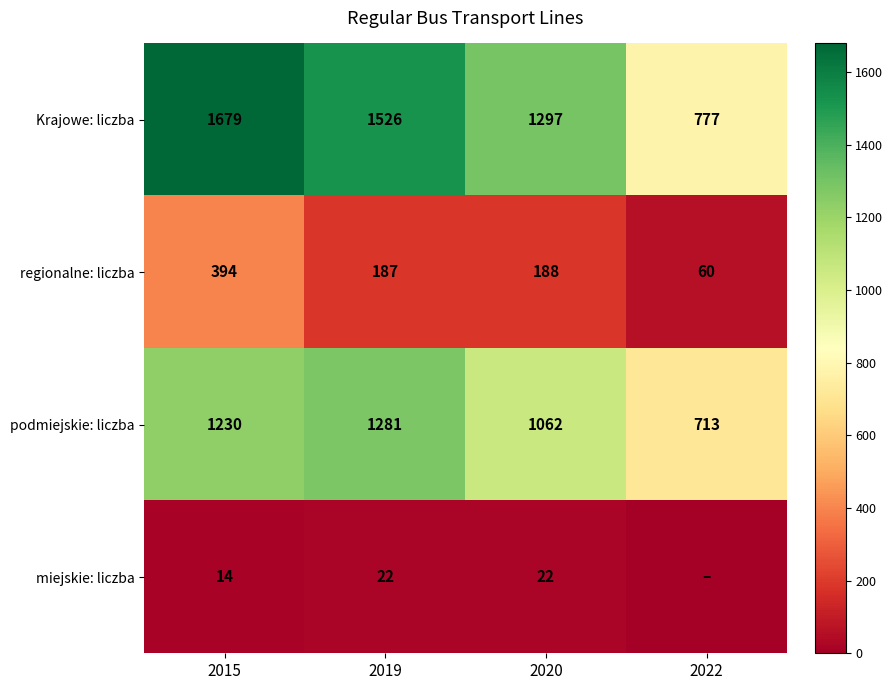

How many series are shown in this chart?

4